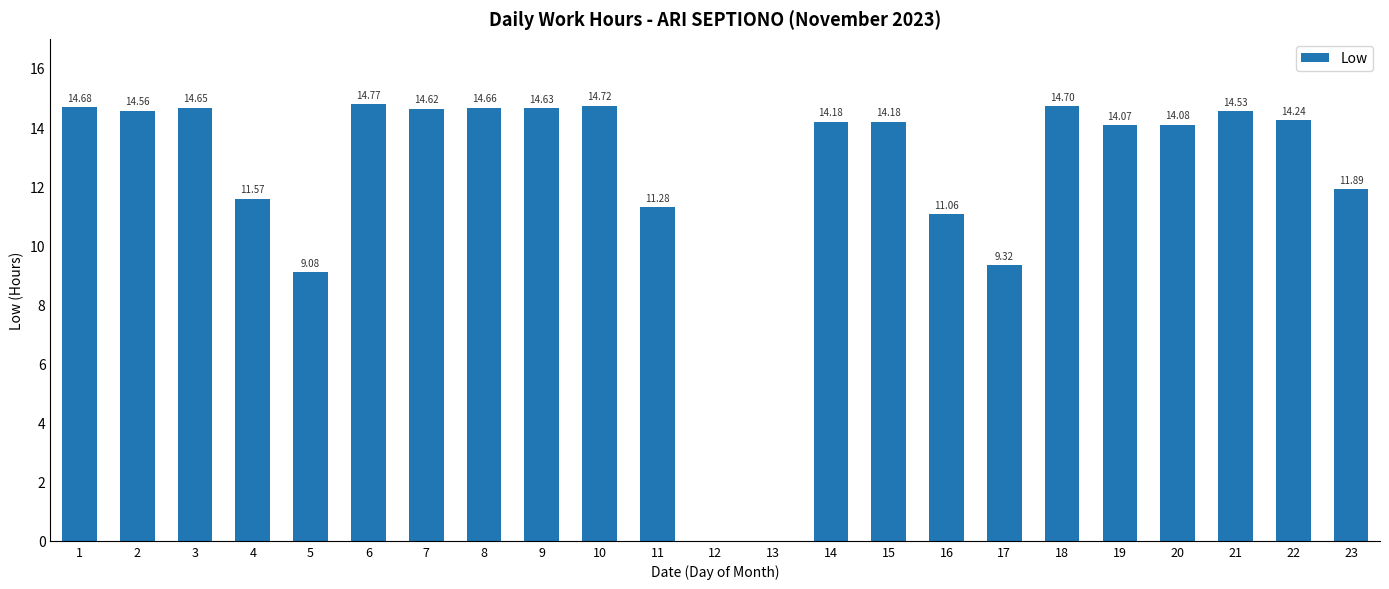

How many data points does each series have?

23